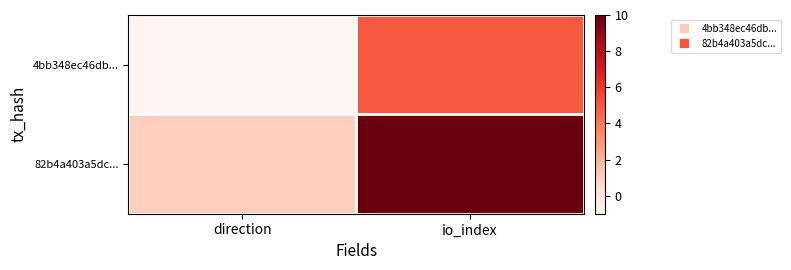

What is the smallest value displayed?

-1